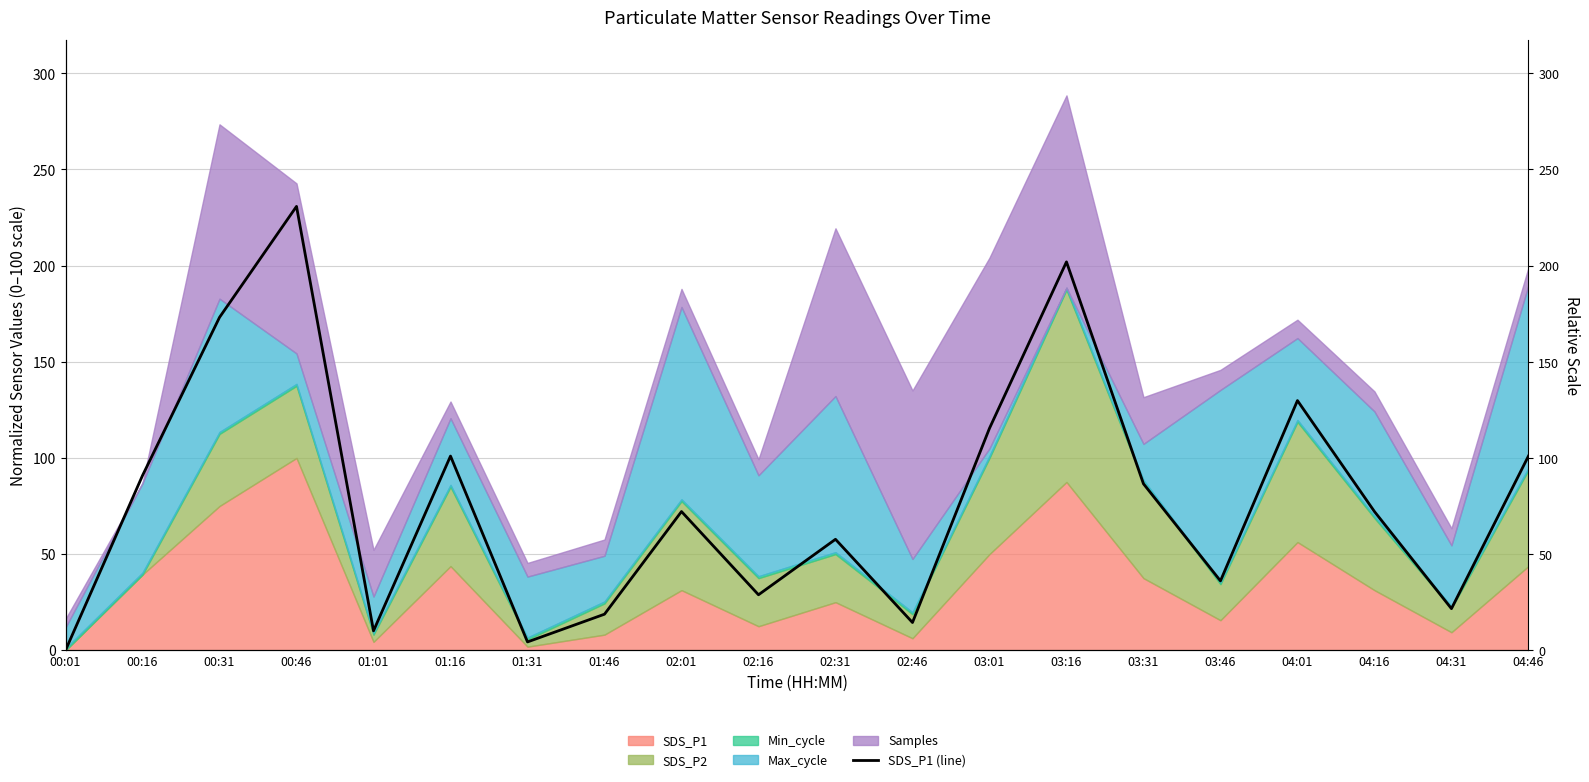

Rank the categories by value from highest to lowest.

00:46, 03:16, 00:31, 04:01, 03:01, 01:16, 04:46, 00:16, 03:31, 02:01, 04:16, 02:31, 03:46, 02:16, 04:31, 01:46, 02:46, 01:01, 01:31, 00:01